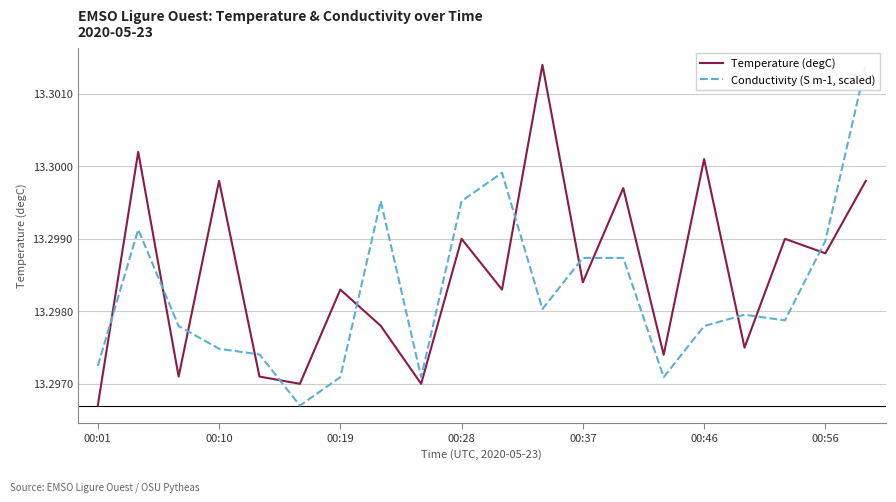

Reading left to right, extract all data points from this chart.

Temperature (degC): 13.3	13.3	13.3	13.3	13.3	13.3	13.3	13.3	13.3	13.3	13.3	13.3	13.3	13.3	13.3	13.3	13.3	13.3	13.3	13.3
Conductivity (S m-1, scaled): 13.3	13.3	13.3	13.3	13.3	13.3	13.3	13.3	13.3	13.3	13.3	13.3	13.3	13.3	13.3	13.3	13.3	13.3	13.3	13.3